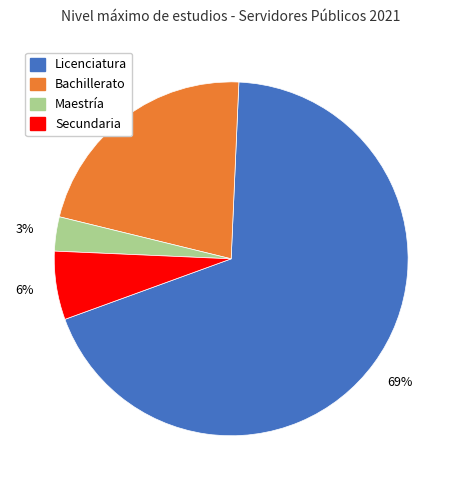

To the nearest percent, what is the difference between the Secundaria and Maestría slice percentages?

3%